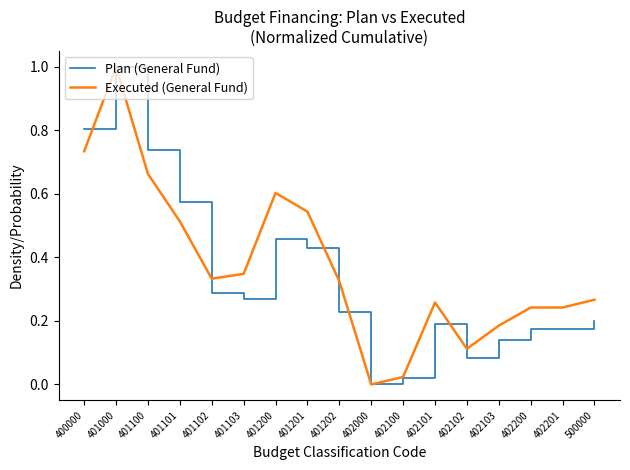

The value of Executed (General Fund) at 401000 is 0.3. True or false?

False